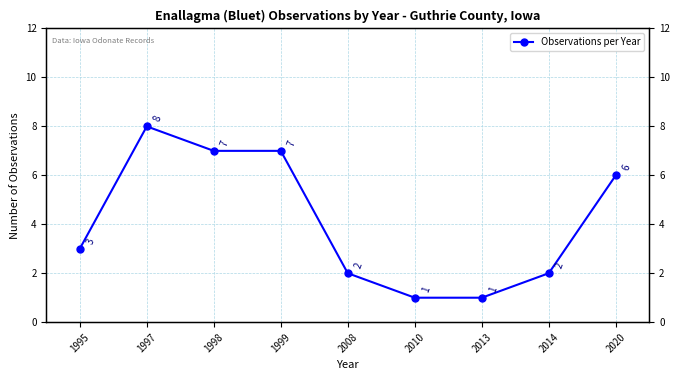

At which label is the value closest to 4?

1995